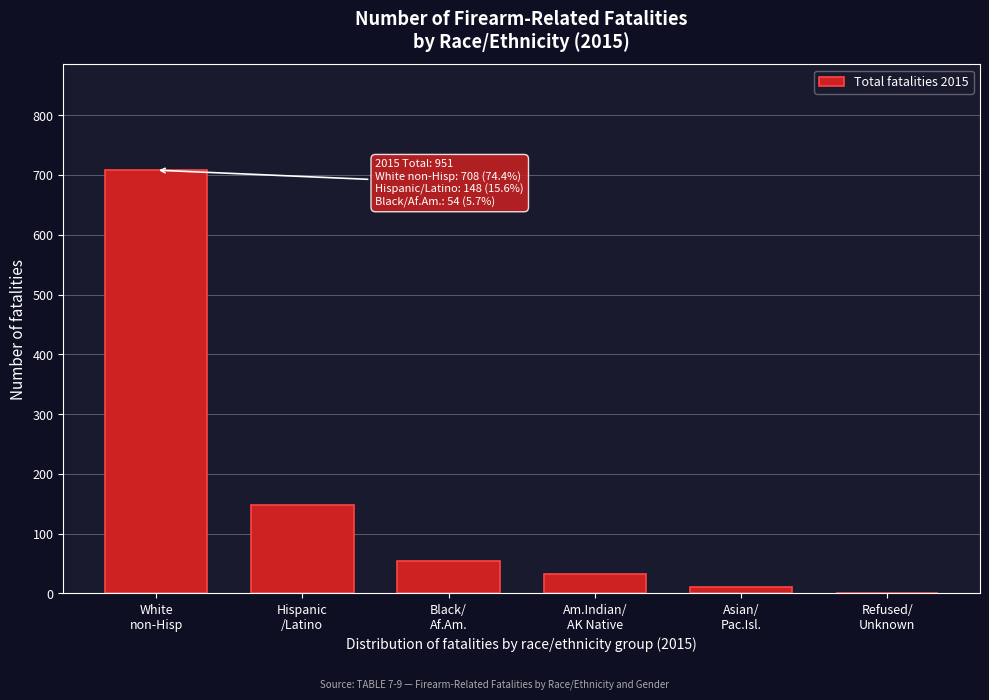

What is the sum of all values?

953